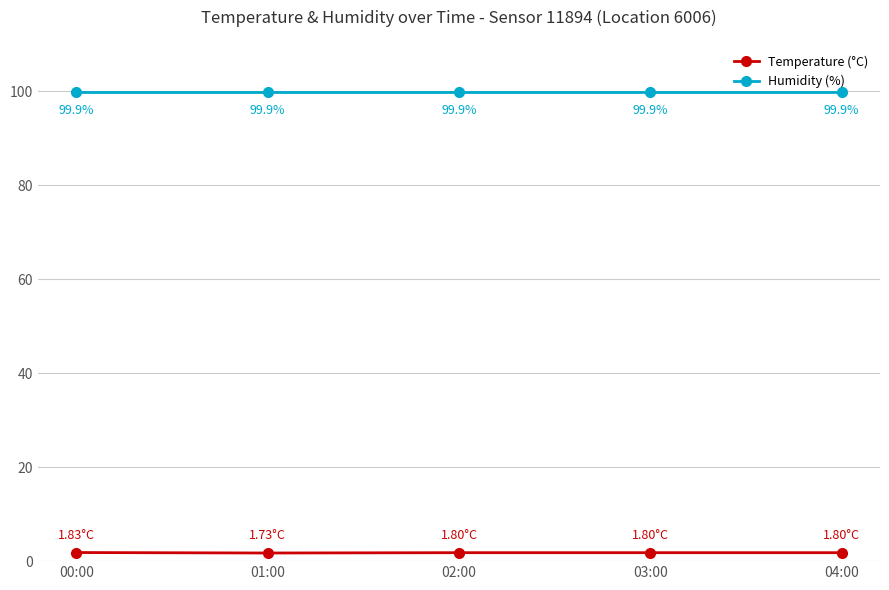

Rank the series by their average value, from highest to lowest.

Humidity (%), Temperature (°C)